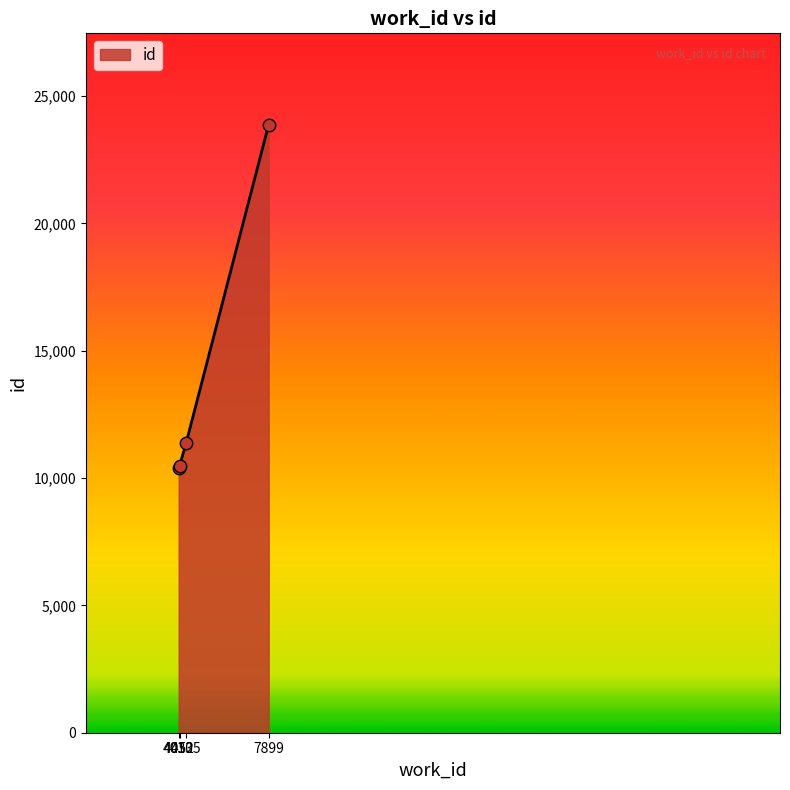

What is the ratio of the value at 4335 to the value at 4052?

1.1